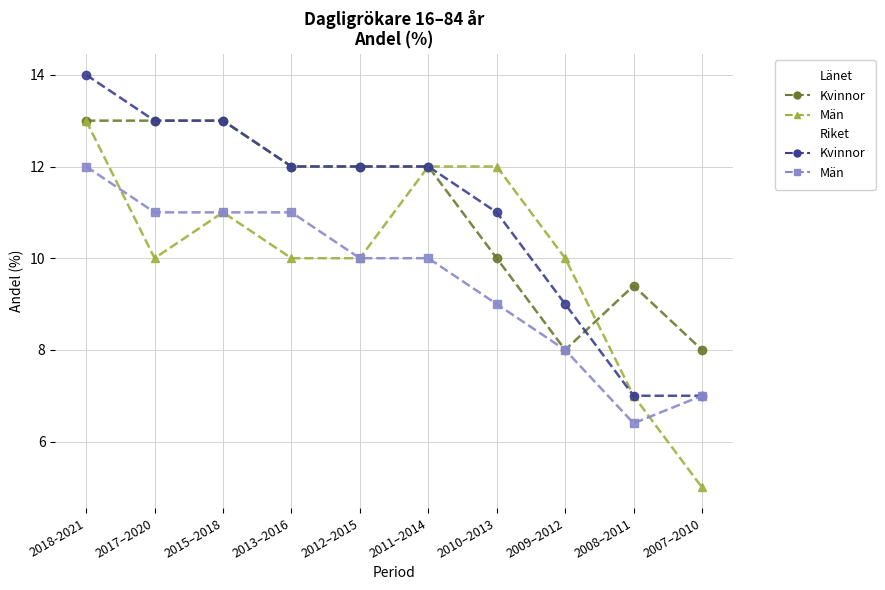

What is the difference between the highest and lowest values at 2011–2014?

2.0